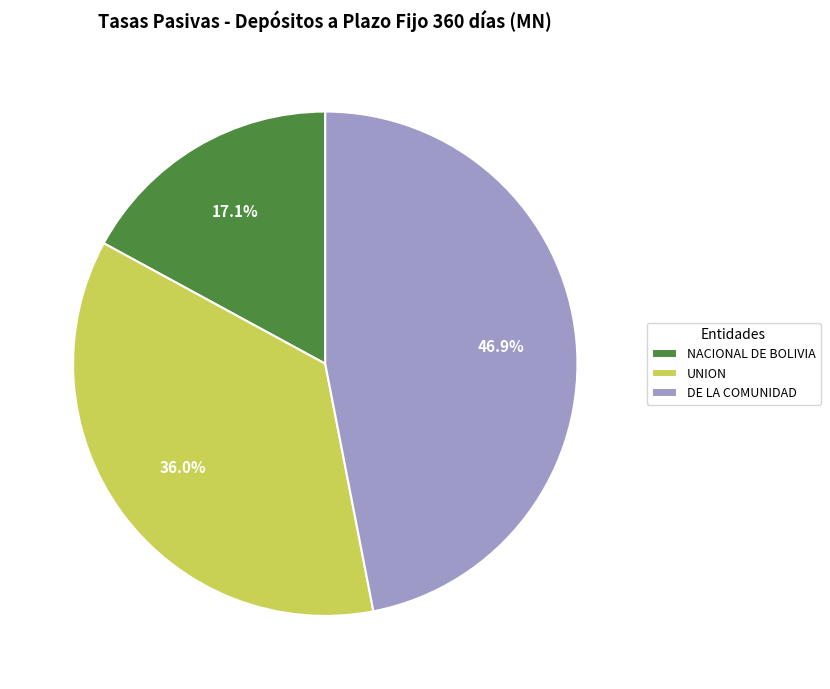

Rank the categories by value from highest to lowest.

DE LA COMUNIDAD, UNION, NACIONAL DE BOLIVIA